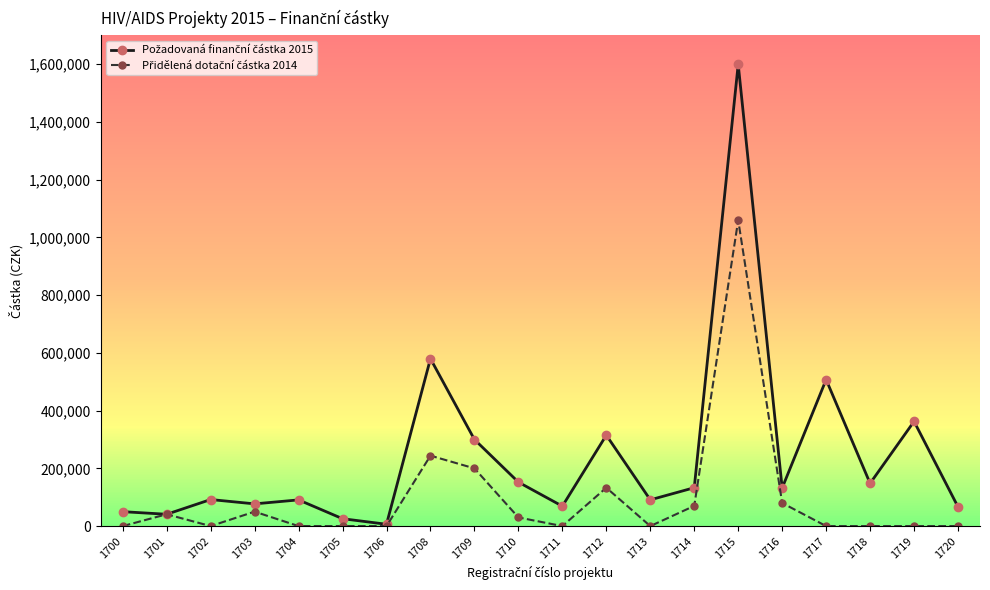

At how many categories does at least one series exceed 443922?

3